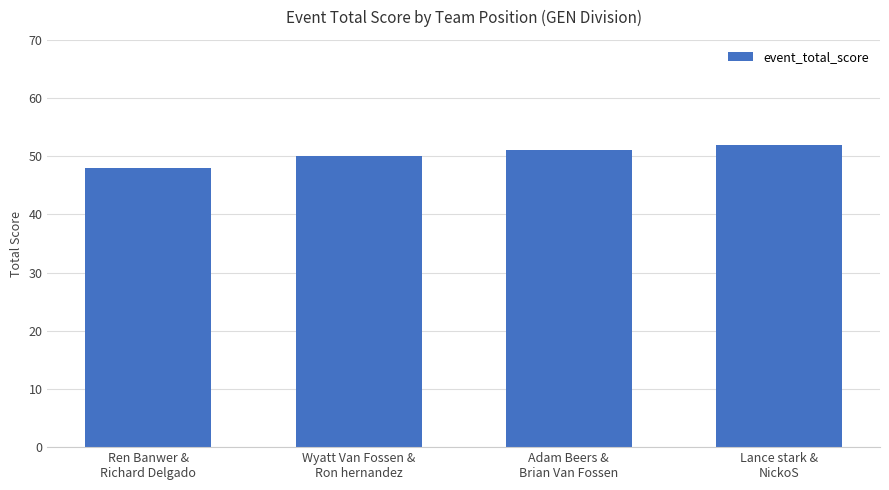

What is the change in value from Adam Beers &
Brian Van Fossen to Lance stark &
NickoS?

+1